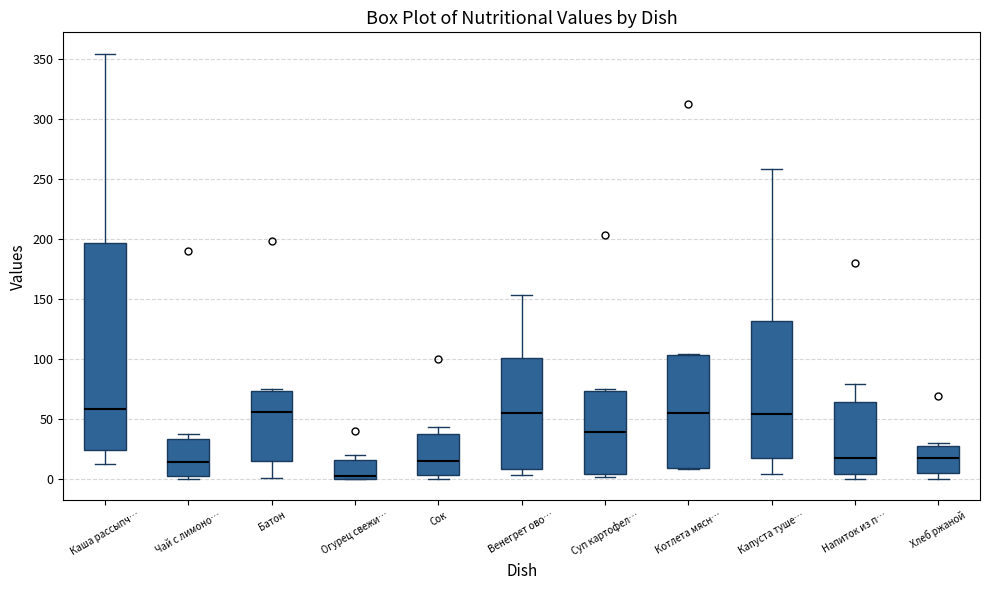

Comparing the boxes themselves (not the whiskers), which one is the tallest?

Каша рассыпч…